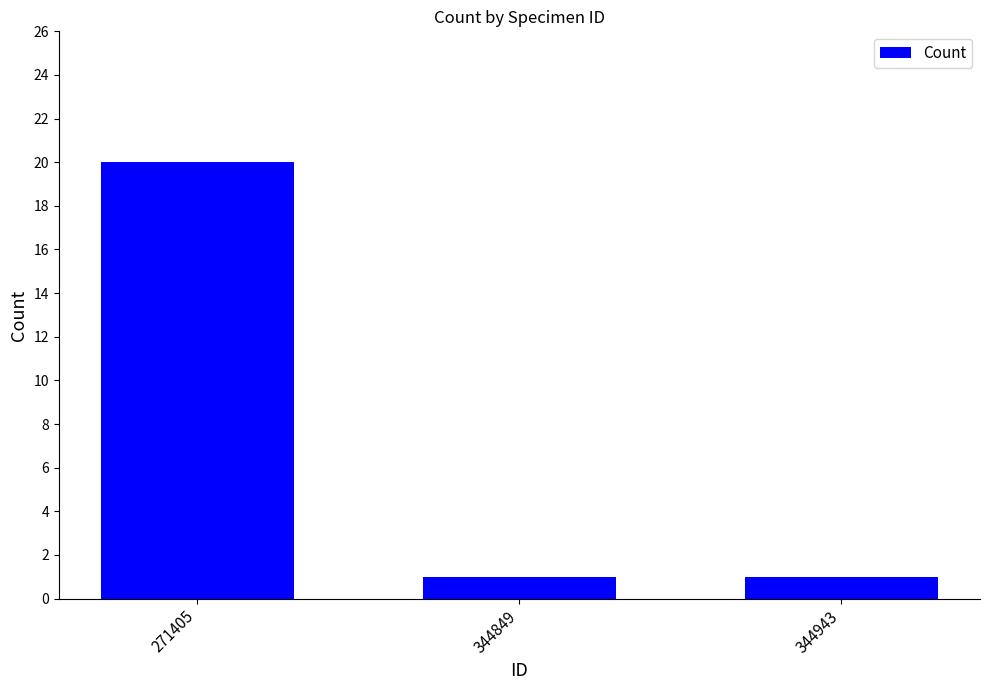

The chart shows a value of 20 at 271405. True or false?

True